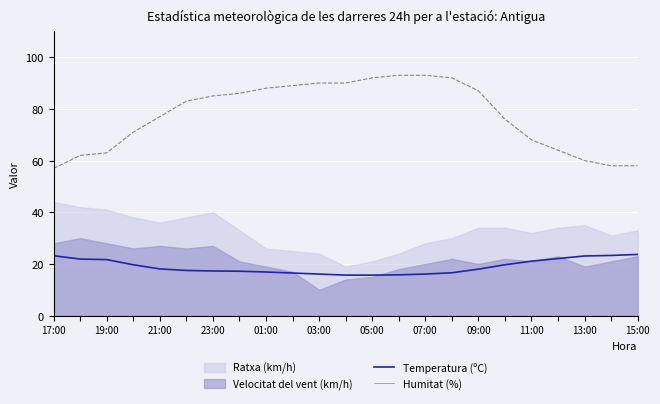

The value of Temperatura (ºC) at 15:00 is 15.7. True or false?

True